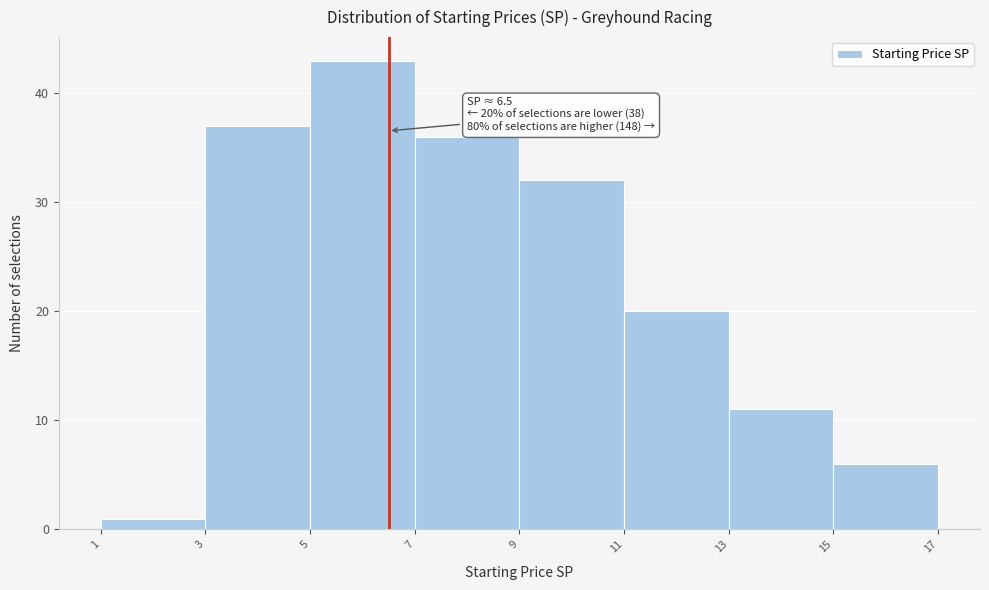

Which range on the x-axis has the tallest bar?

5 to 7